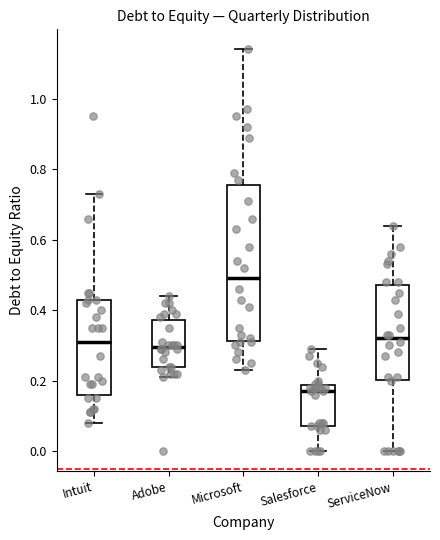

Where is the lower edge of the box for Adobe on the y-axis? The values are not printed on the chart, so give them approximately, as read against the axis.

0.24